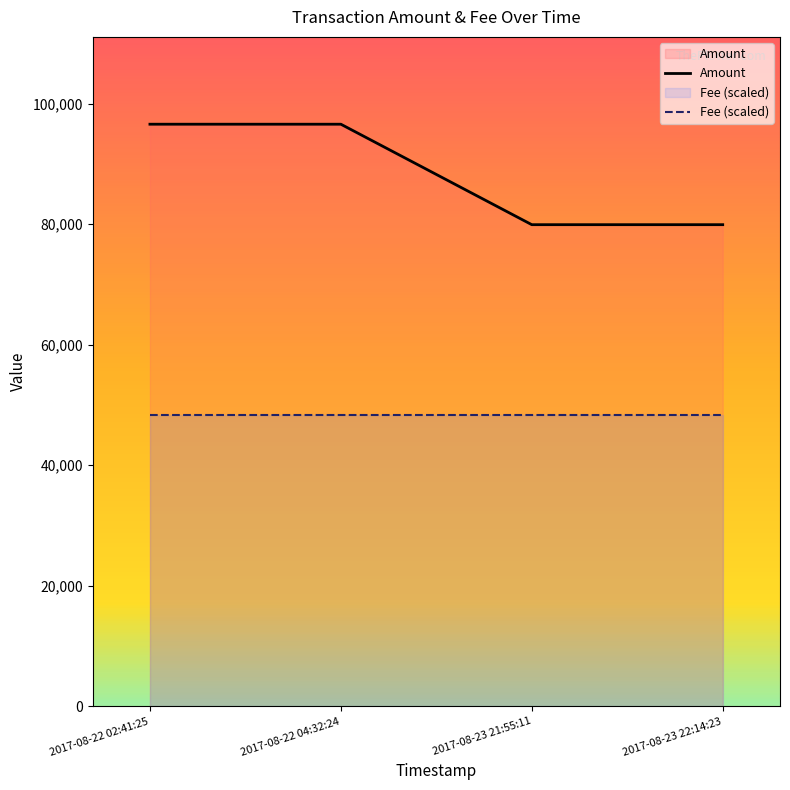

Which series has the largest total across all categories?

Amount